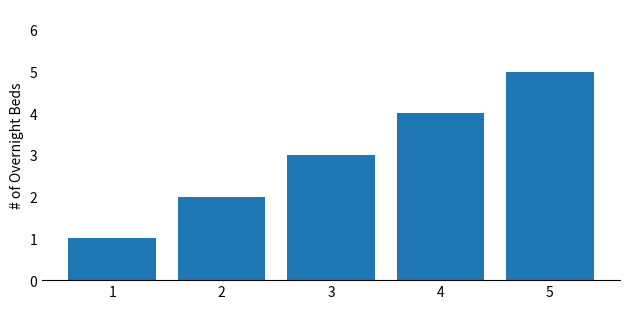

What is the change in value from 2 to 5?

+3